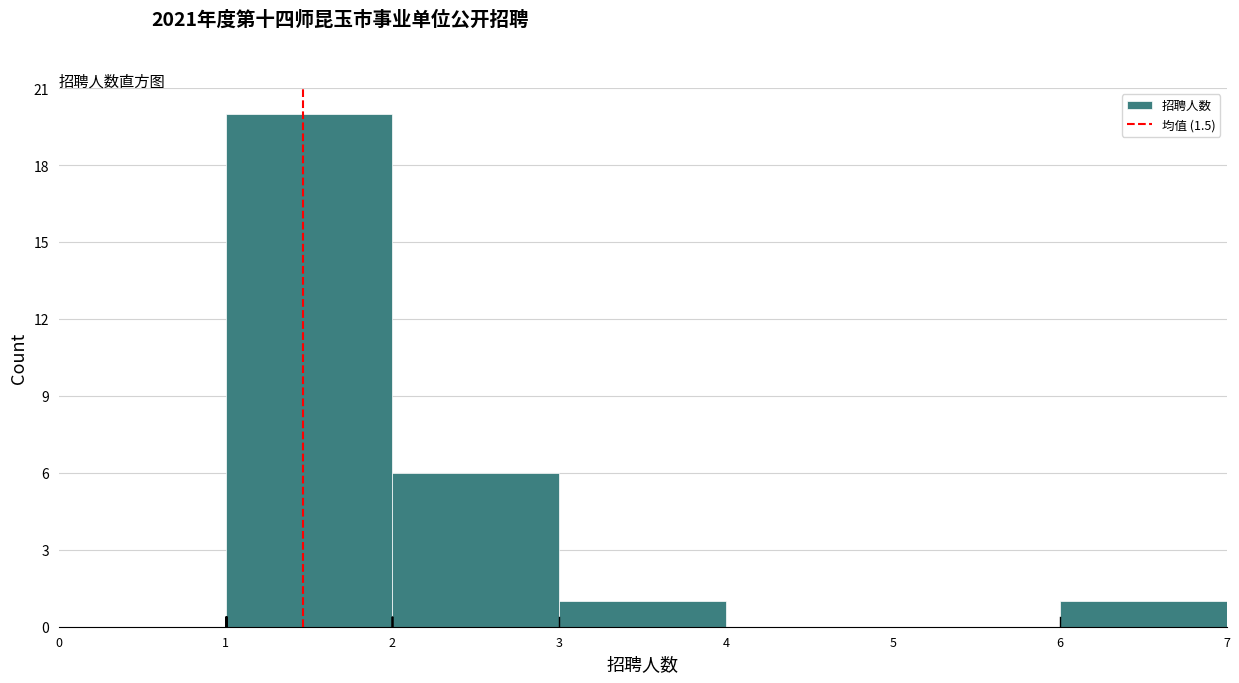

How tall is the bar that spans 3 to 4 on the x-axis? The values are not printed on the chart, so give them approximately, as read against the axis.

1